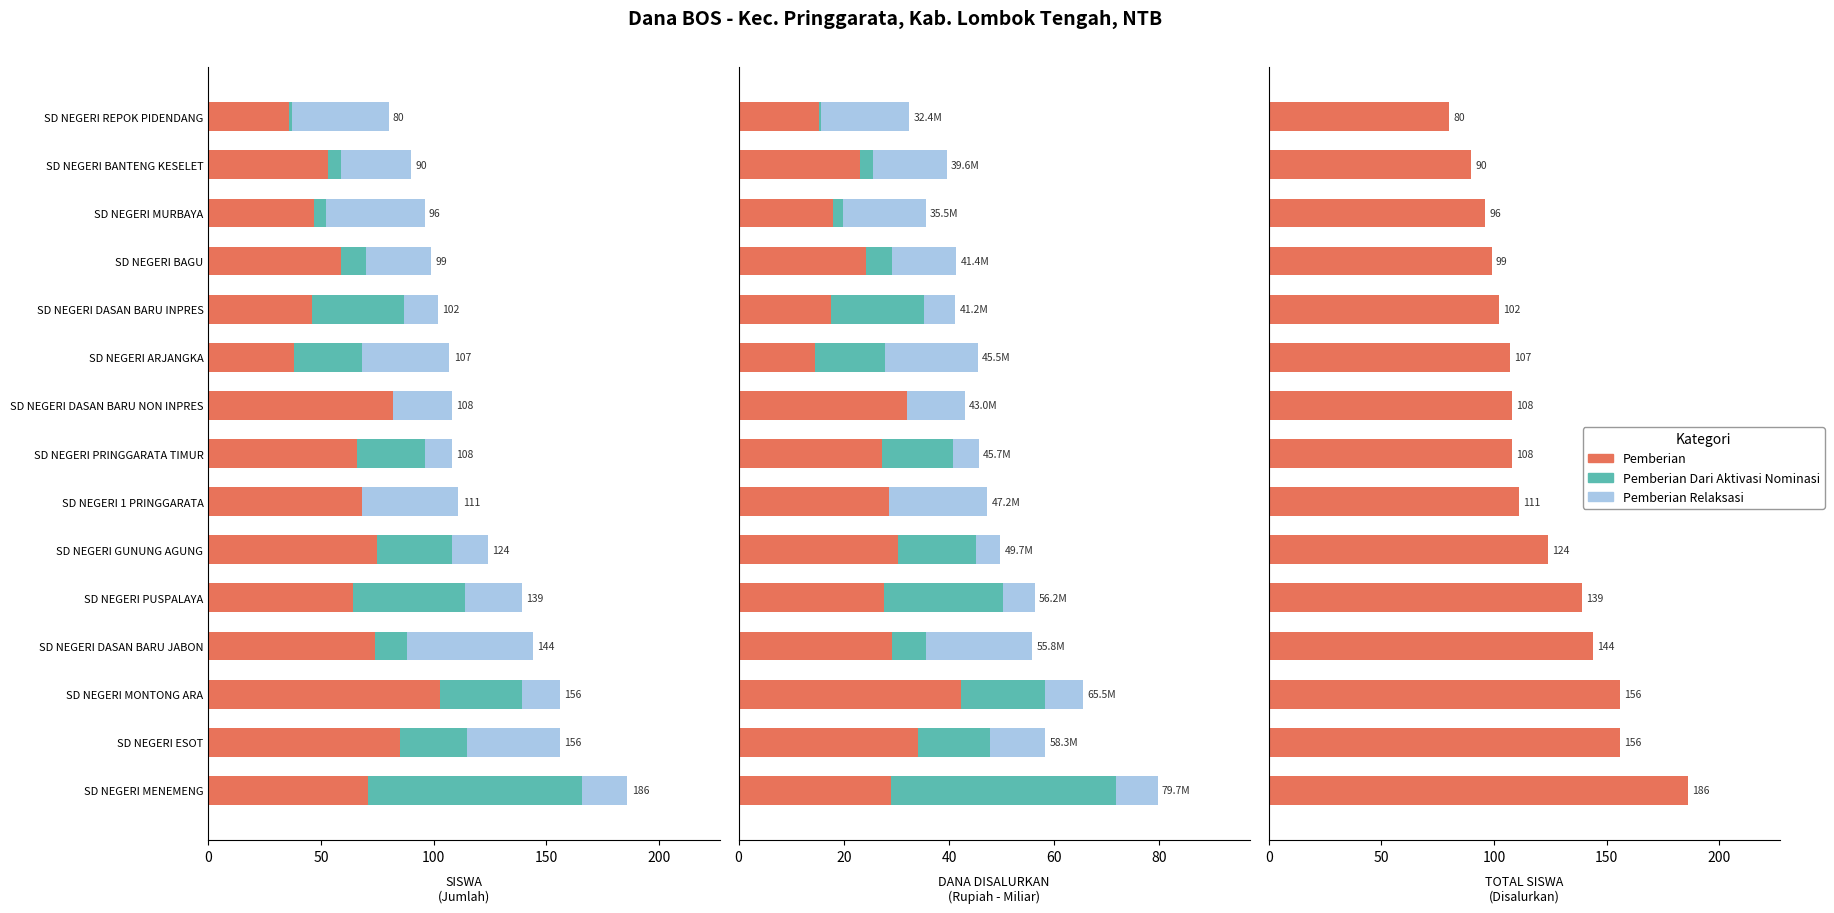

What is the difference between the Pemberian Dari Aktivasi Nominasi values at SD NEGERI 1 PRINGGARATA and SD NEGERI MENEMENG?

42.8